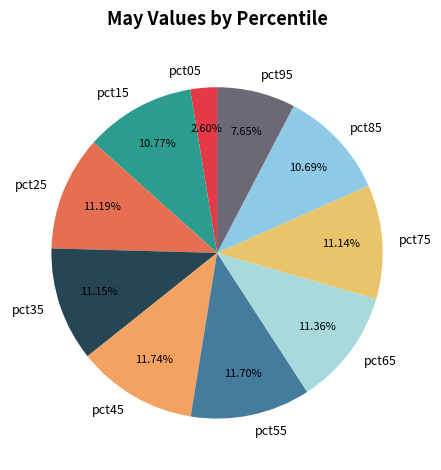

Does pct85 account for over 50% of the chart?

No